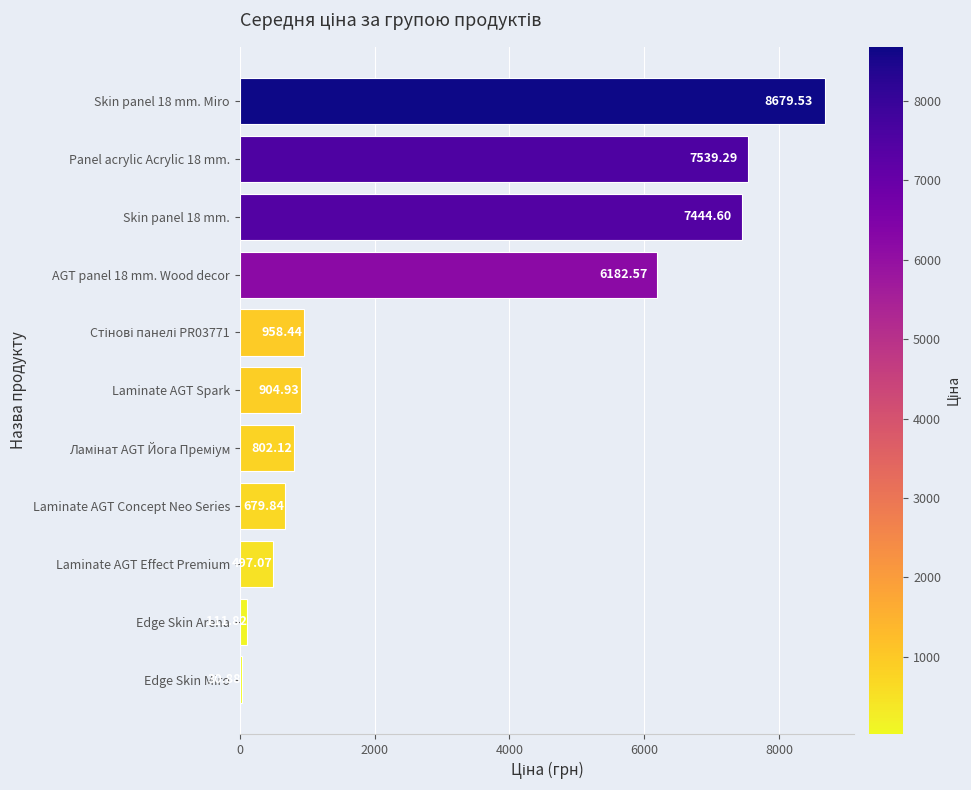

Between Laminate AGT Spark and AGT panel 18 mm. Wood decor, which is larger?

AGT panel 18 mm. Wood decor